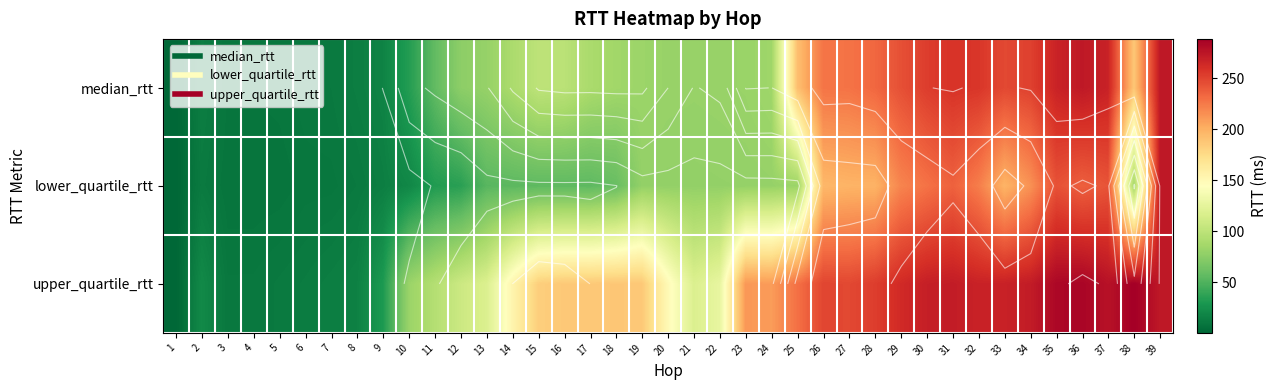

What is the average value of the upper_quartile_rtt series?

164.9